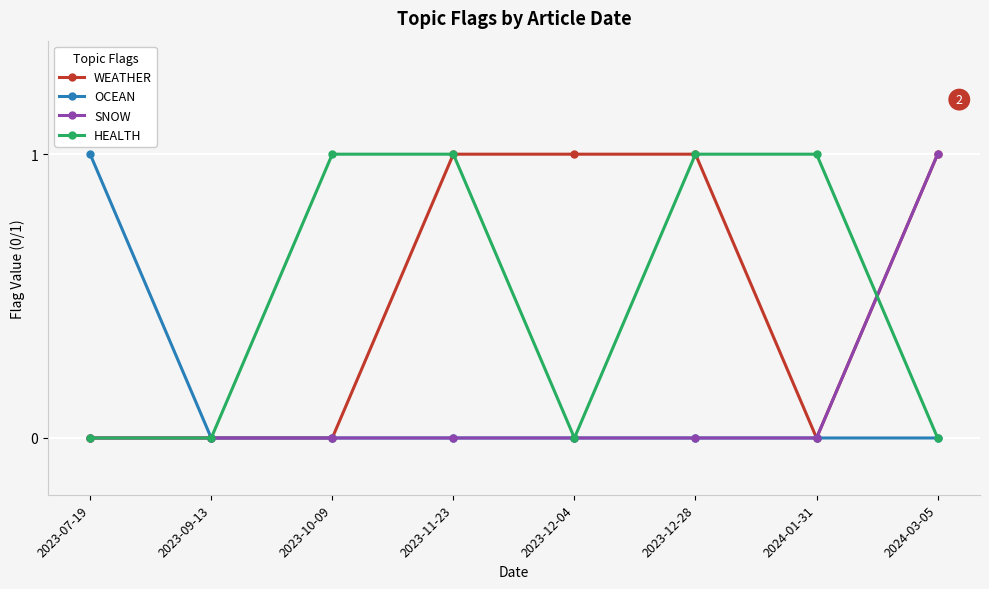

How many lines are shown in the chart?

4